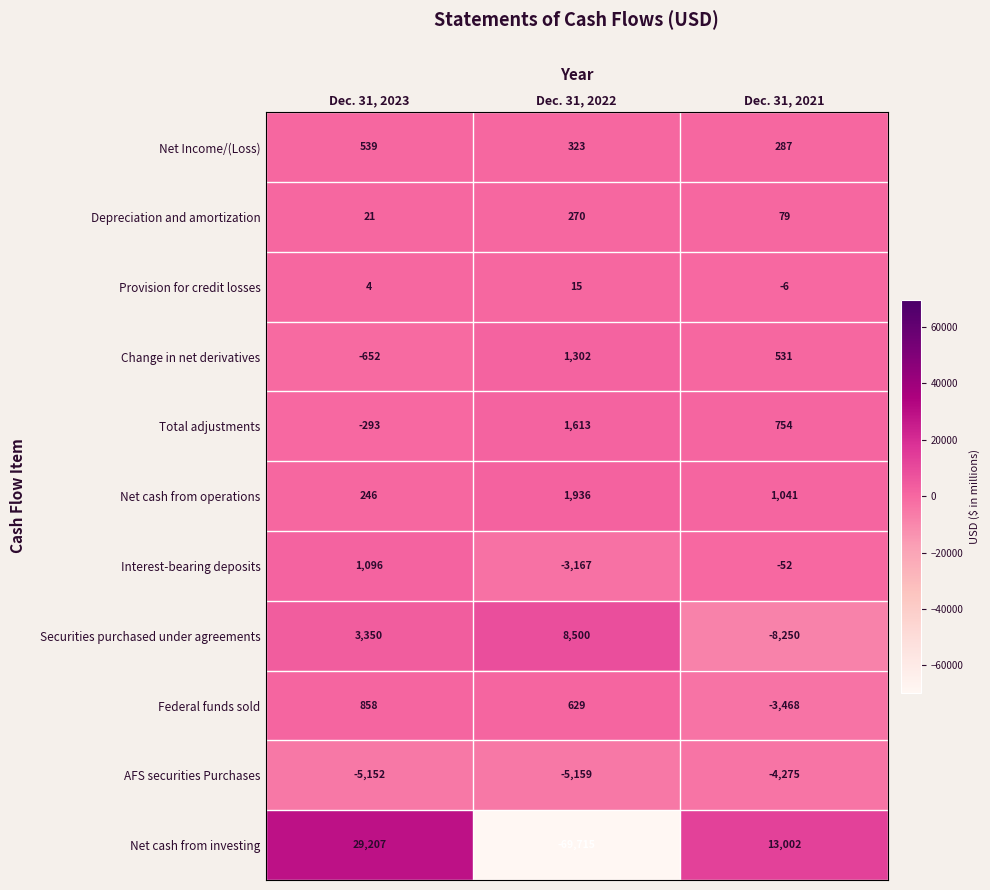

At which label is Provision for credit losses closest to 4?

Dec. 31, 2023